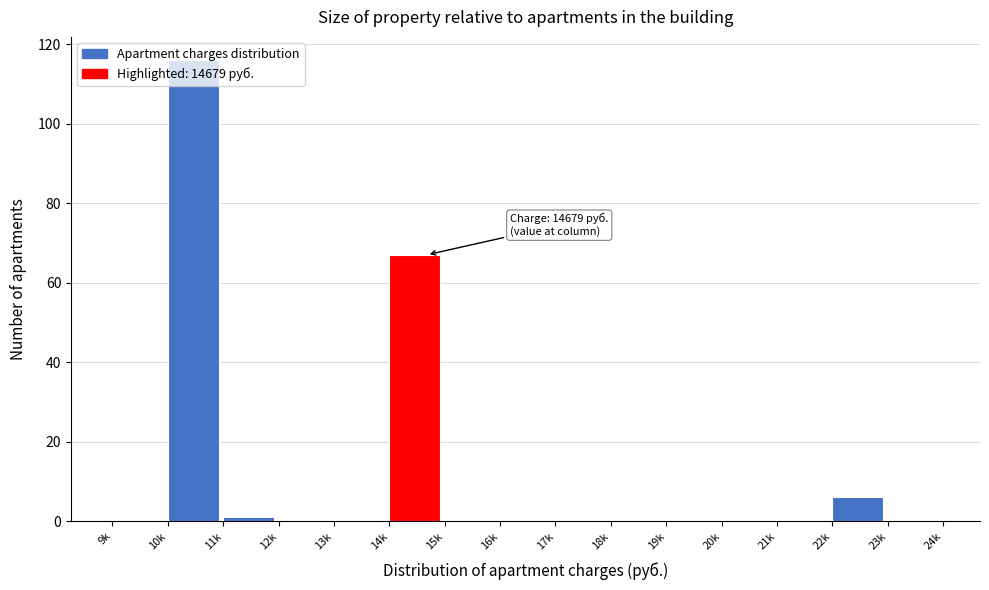

At which category does the chart reach its peak across all series?

10k